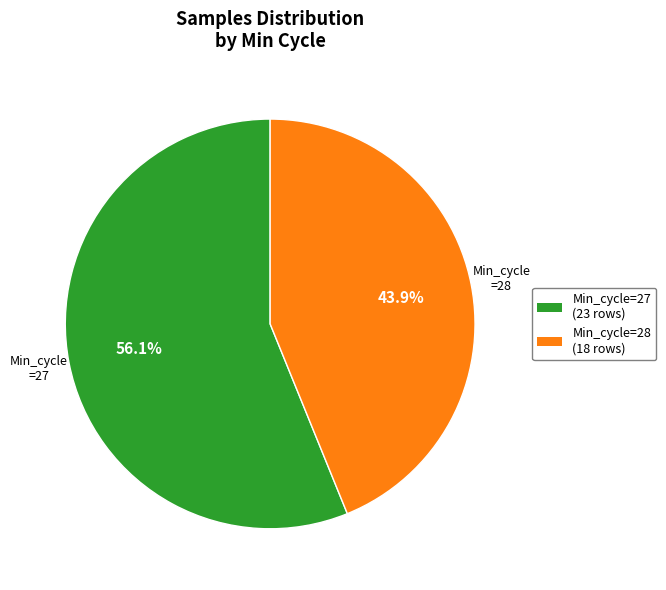

Does any single category account for the majority?

Yes